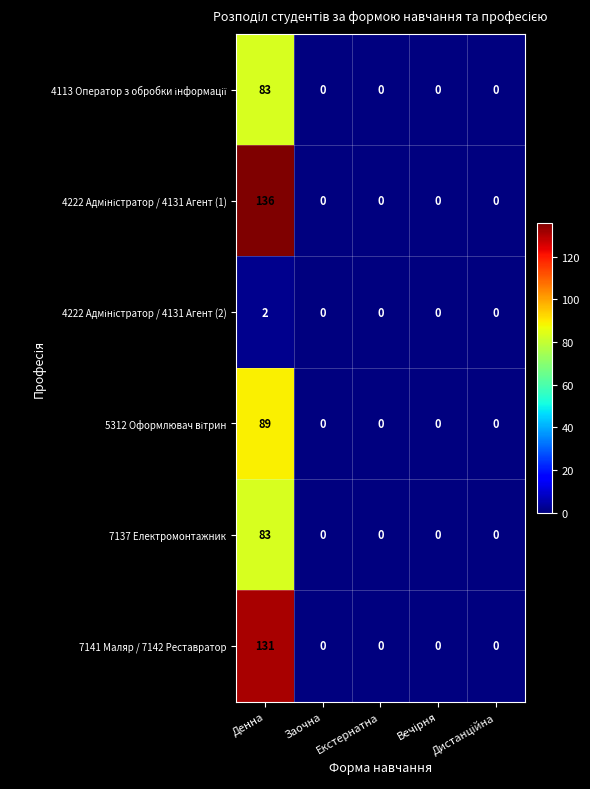

What is the average value of the 7137 Електромонтажник series?

17